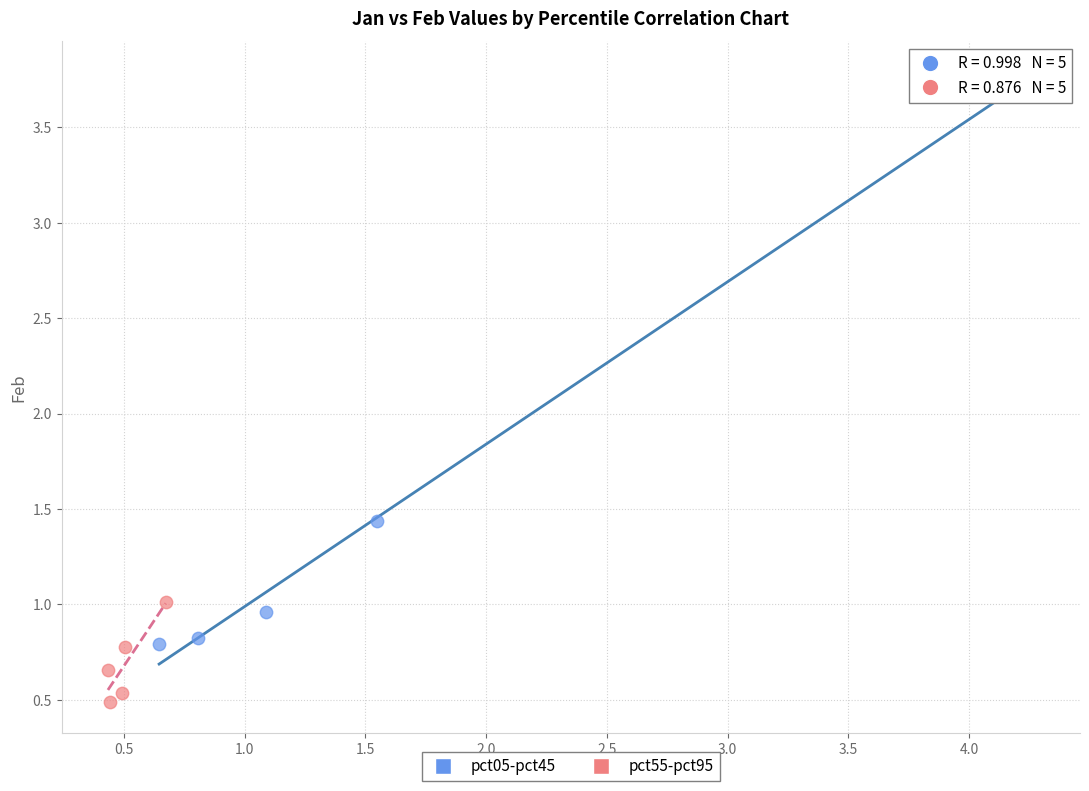

Which series reaches the maximum Y coordinate?

pct05-pct45